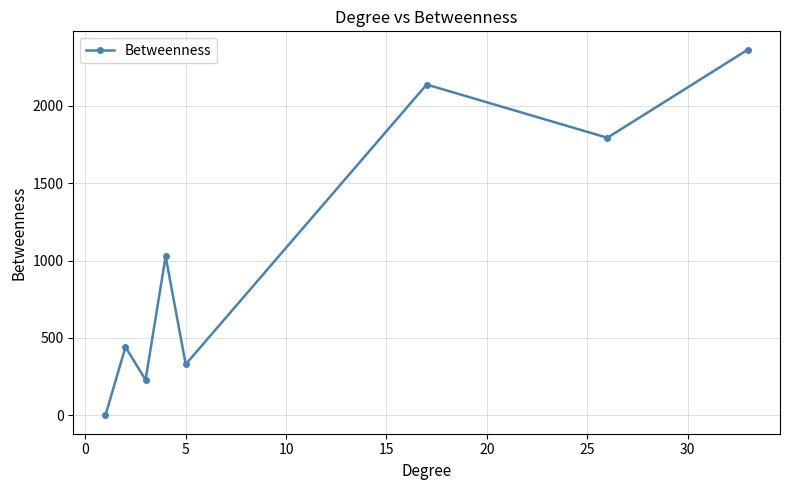

What is the value of the 5th point from the left?

330.0